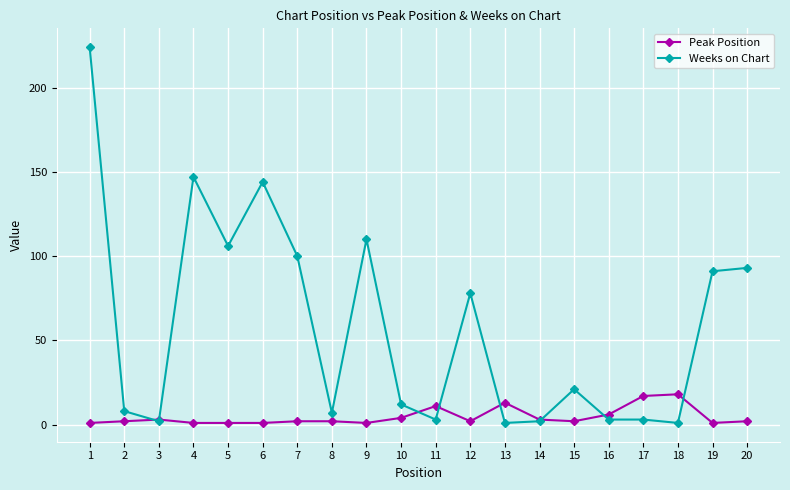

How many distinct data groups are displayed?

2